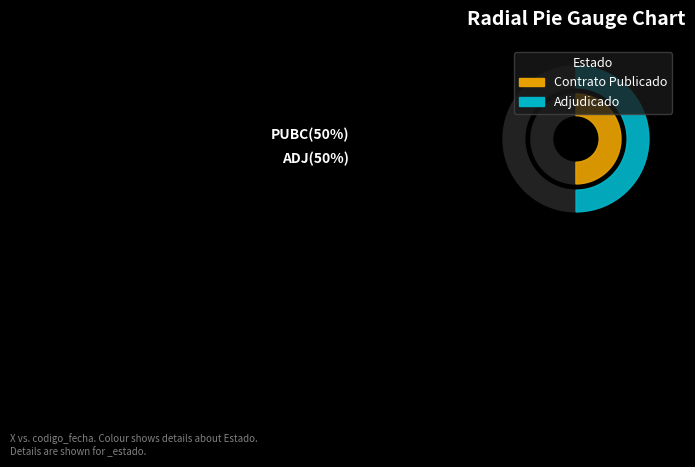

Which slice is the largest?

PUBC